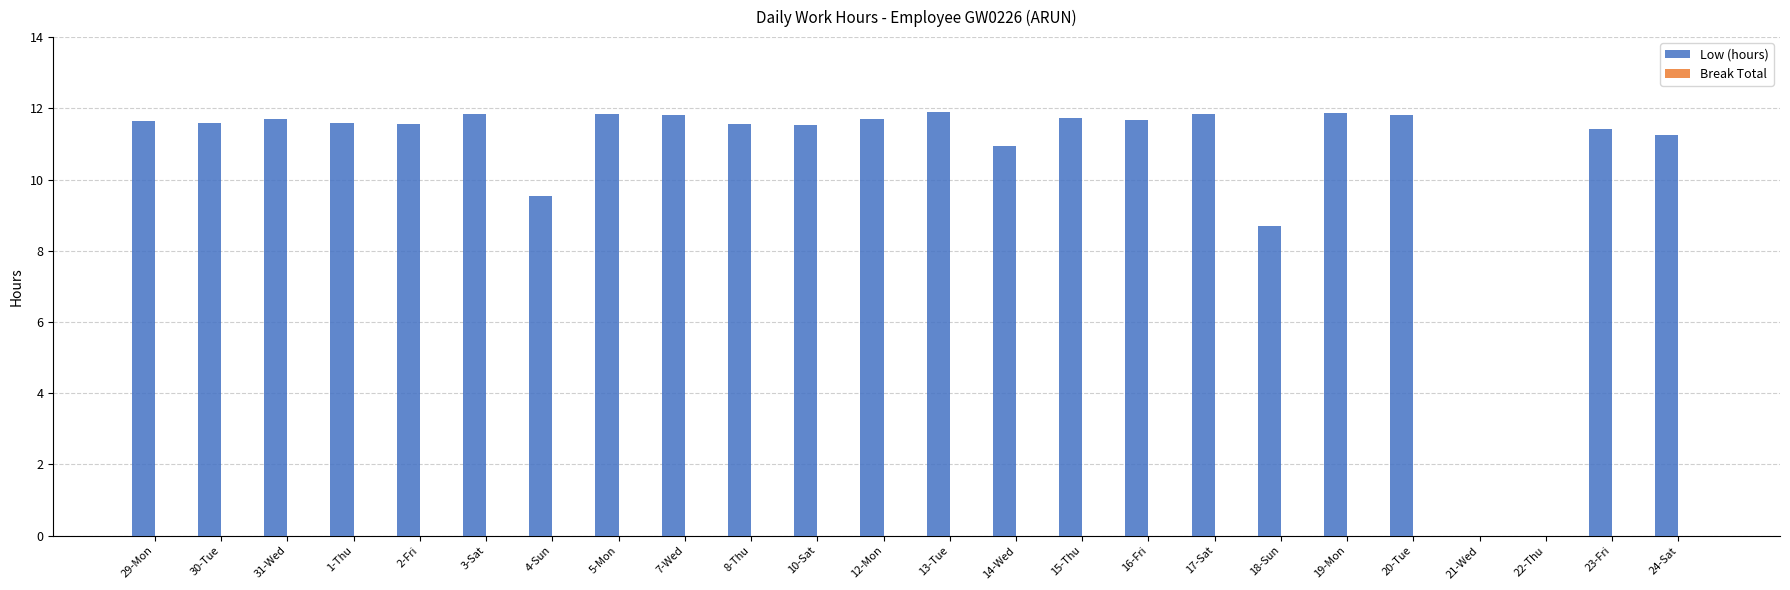

Are the bars horizontal?

No